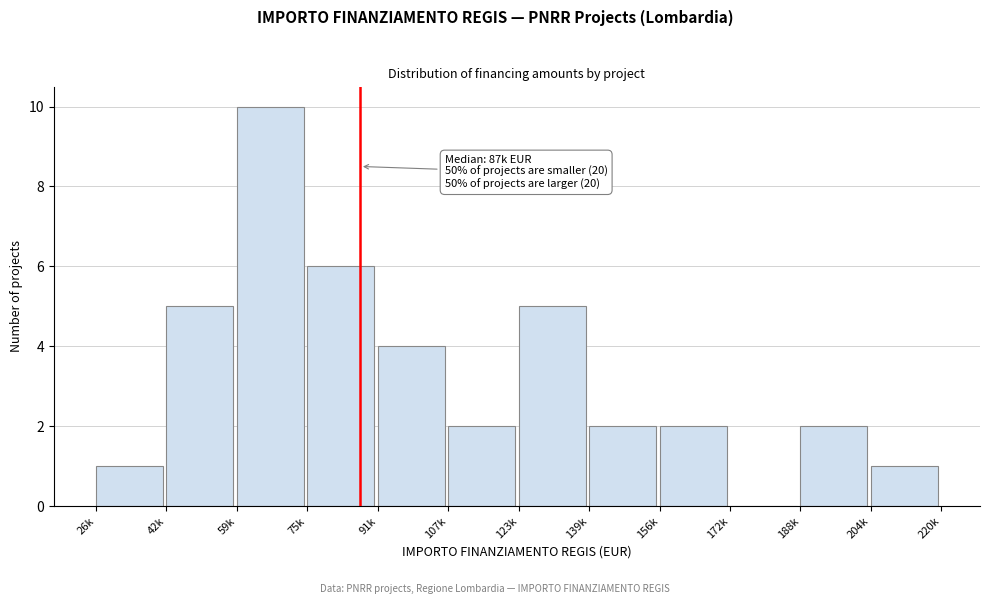

Reading right to left, what are all the values shown in this chart?

204k=1	188k=2	172k=0	156k=2	139k=2	123k=5	107k=2	91k=4	75k=6	59k=10	42k=5	26k=1